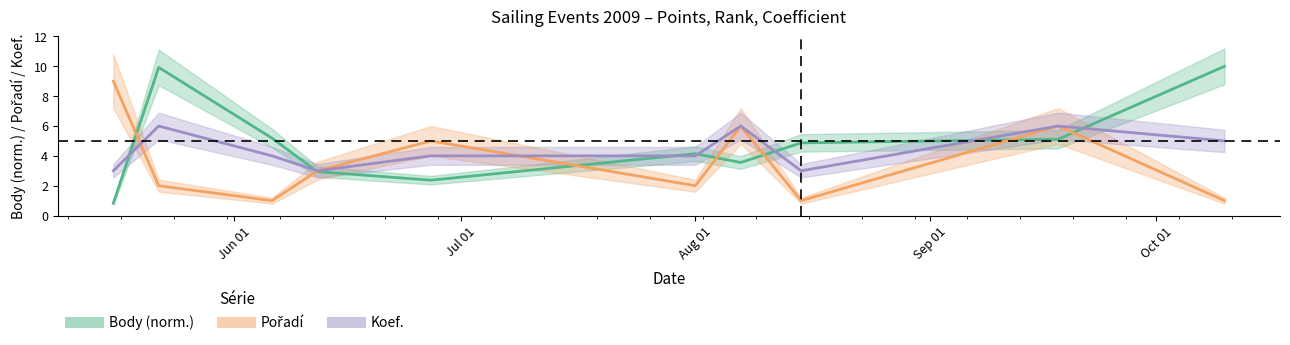

What are all the series names shown in the legend?

Body (norm.), Pořadí, Koef.